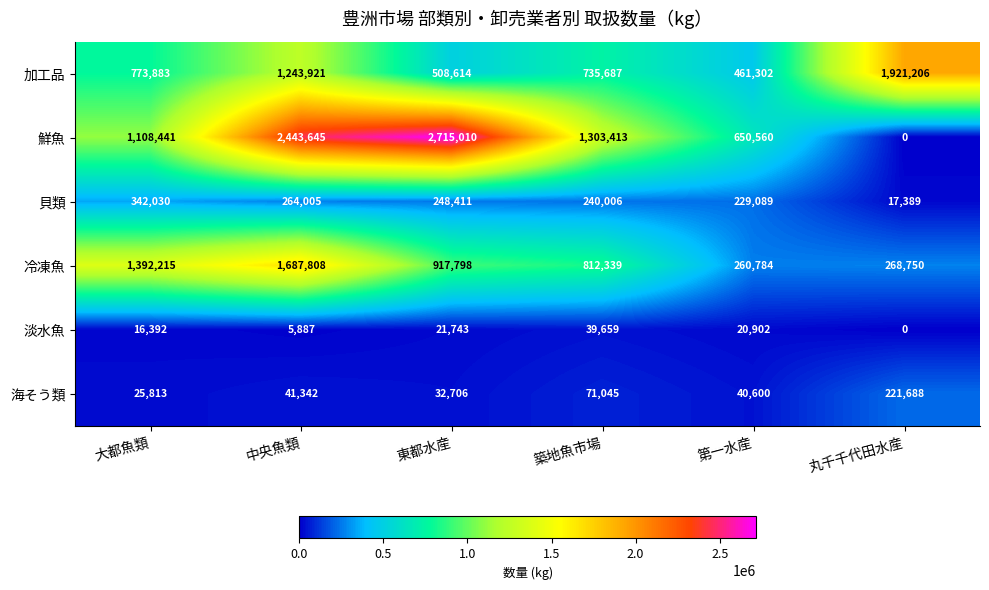

What is the difference between the maximum and minimum values in the 鮮魚 series?

2715010